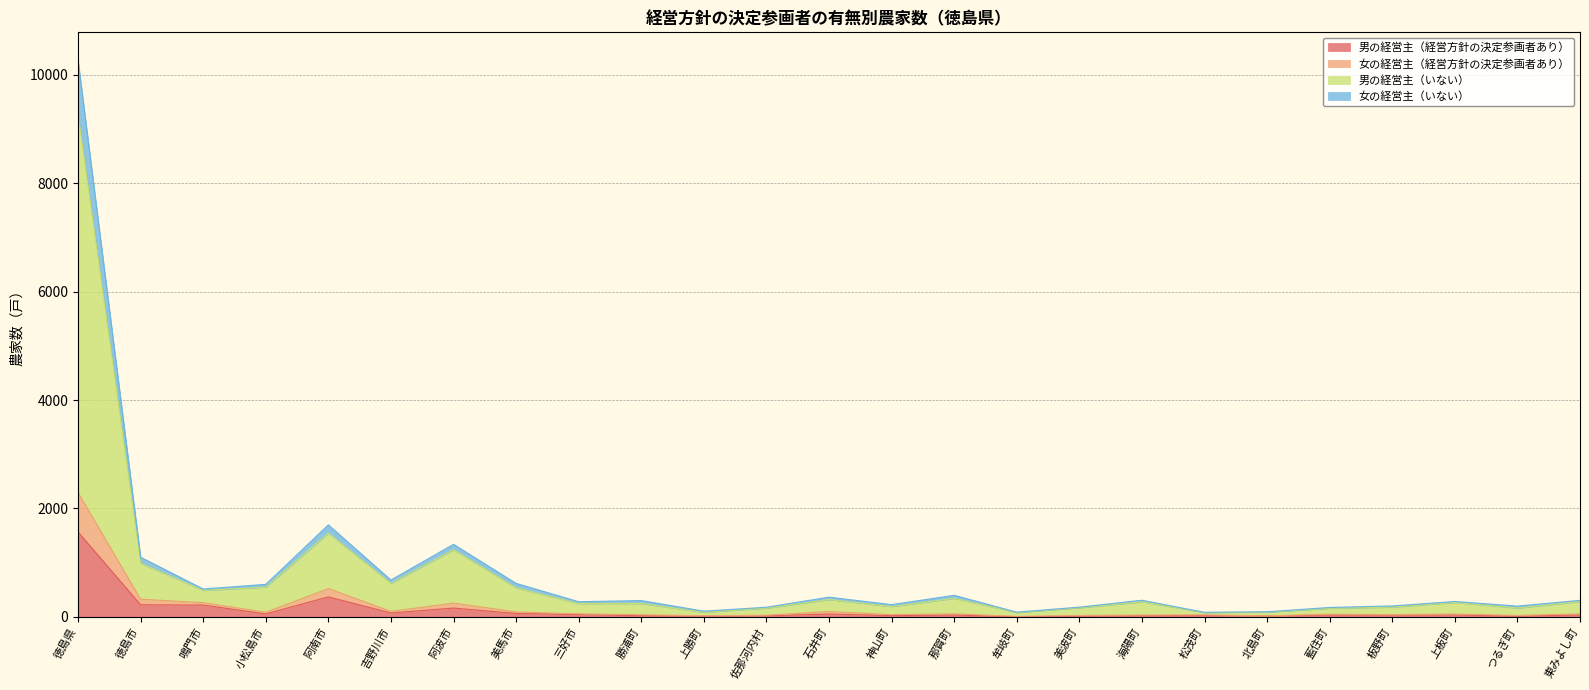

What is the total value across all series at 藍住町?

172